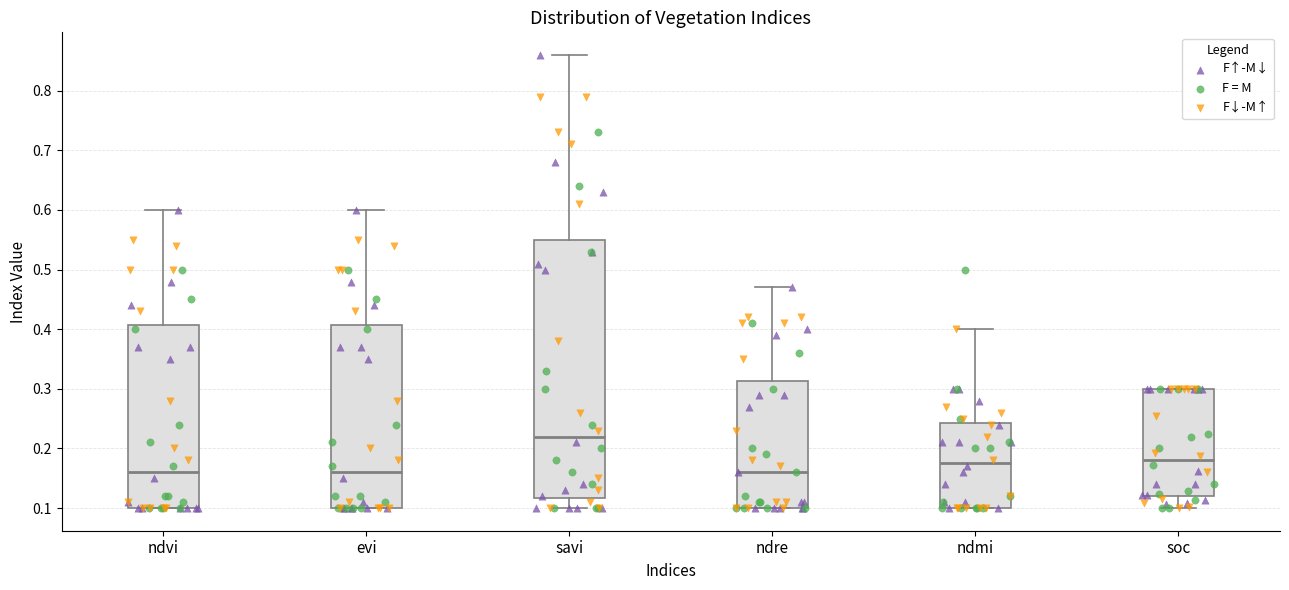

Reading left to right, read every box against the y-axis: the position of its median line, the range the box covers, and the ends of its whiskers. The values are not printed on the chart, so give them approximately, as read against the axis.

ndvi: median 0.16, box 0.10 to 0.41, whiskers 0.10 to 0.60
evi: median 0.16, box 0.10 to 0.41, whiskers 0.10 to 0.60
savi: median 0.22, box 0.12 to 0.55, whiskers 0.10 to 0.86
ndre: median 0.16, box 0.10 to 0.31, whiskers 0.10 to 0.47
ndmi: median 0.18, box 0.10 to 0.24, whiskers 0.10 to 0.40
soc: median 0.18, box 0.12 to 0.30, whiskers 0.10 to 0.30